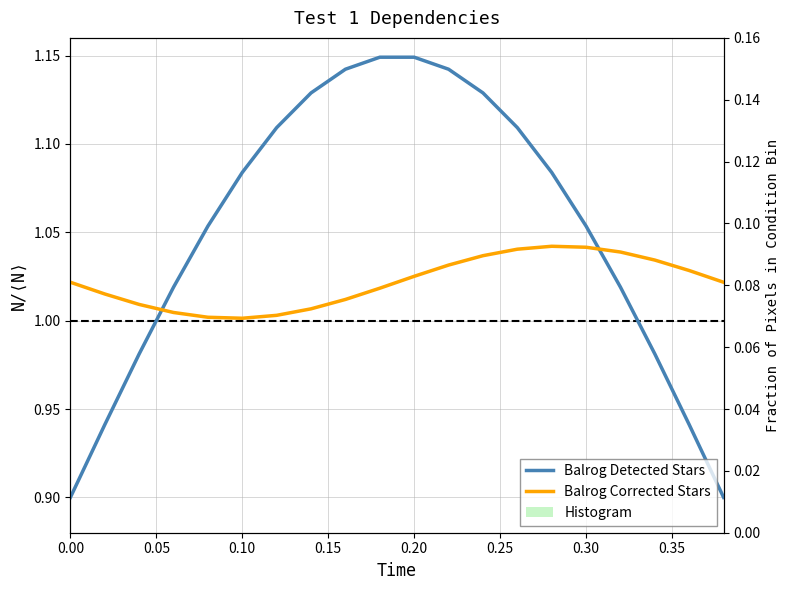

What are all the series names shown in the legend?

Balrog Detected Stars, Balrog Corrected Stars, Histogram